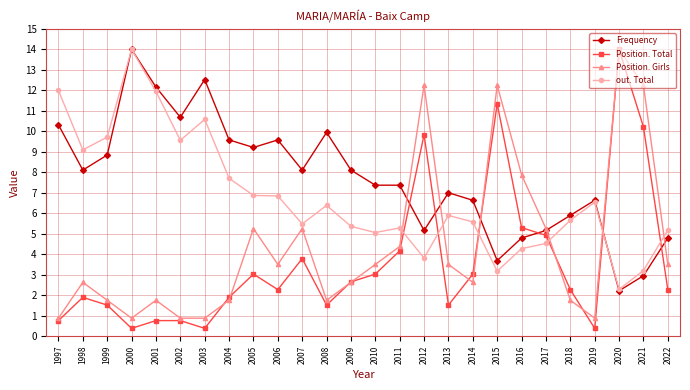

At 1999, list the series in order from largest to smallest.

out. Total, Frequency, Position. Girls, Position. Total